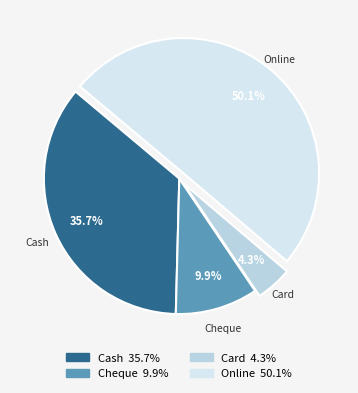

Which has a higher value, Cheque or Cash?

Cash